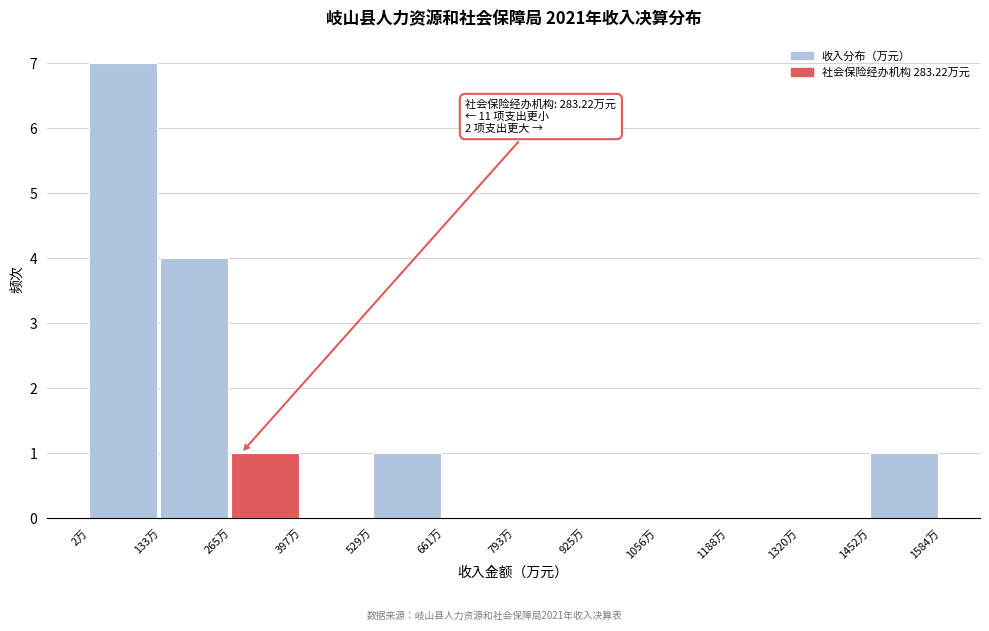

Over which range of the x-axis is the bar tallest?

0 to 140